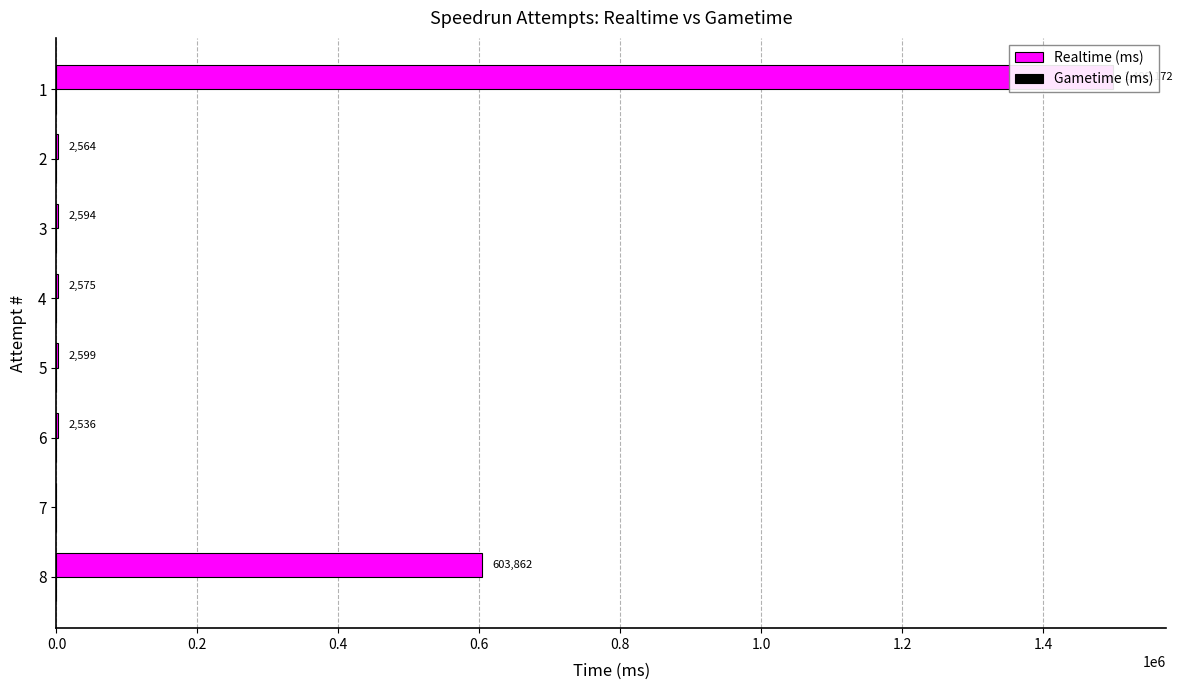

The value of Realtime (ms) at 4 is 3739.7. True or false?

False